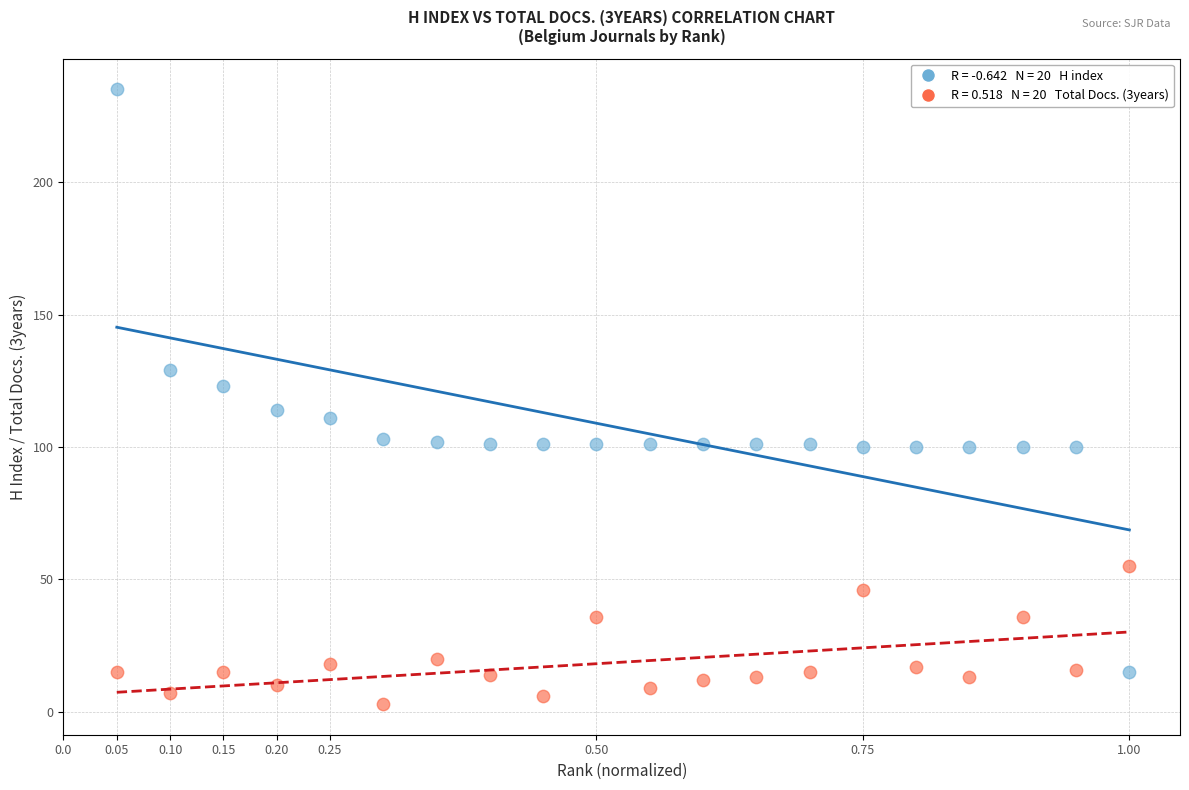

Across all data points, what is the range of Y values (max minus min)?

232